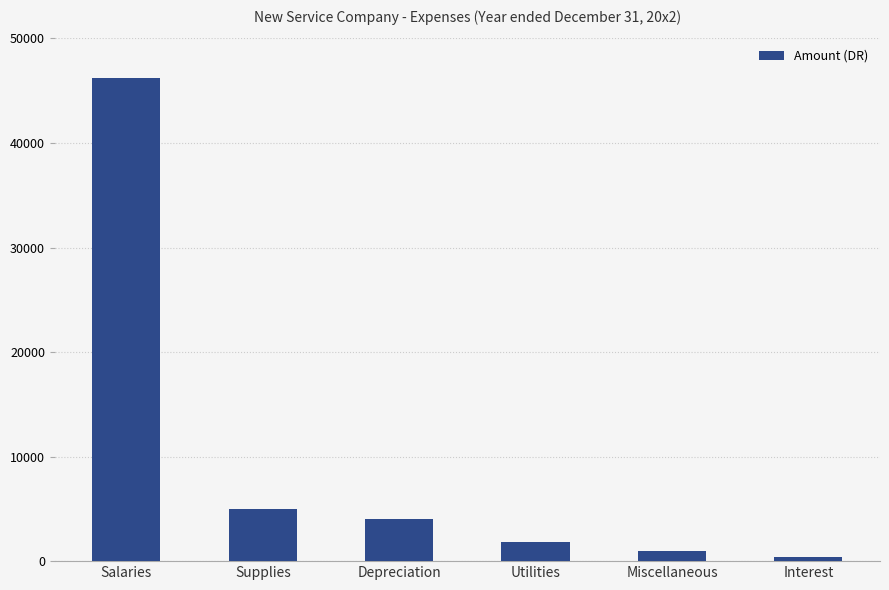

Rank the categories by value from lowest to highest.

Interest, Miscellaneous, Utilities, Depreciation, Supplies, Salaries